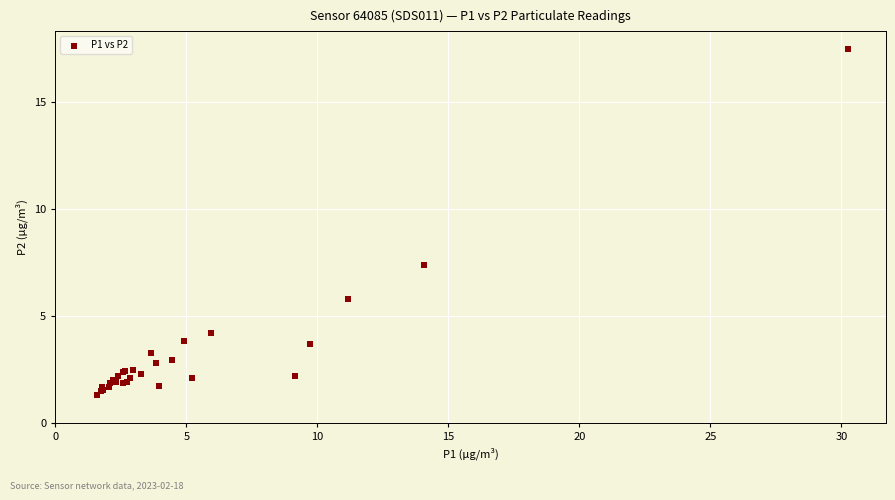

What Y value in the scatter plot is closest to 9?

7.4